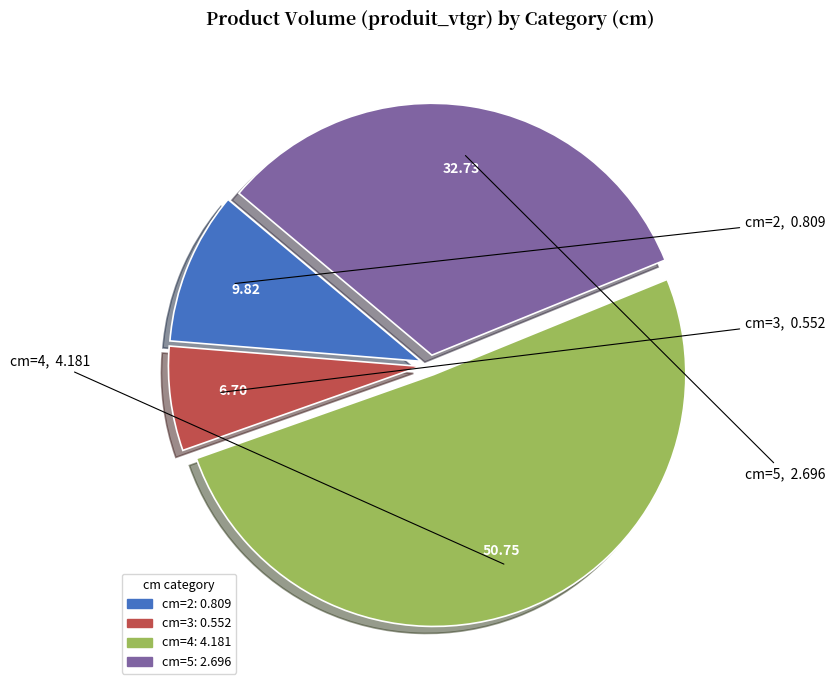

Count the number of slices in the pie.

4